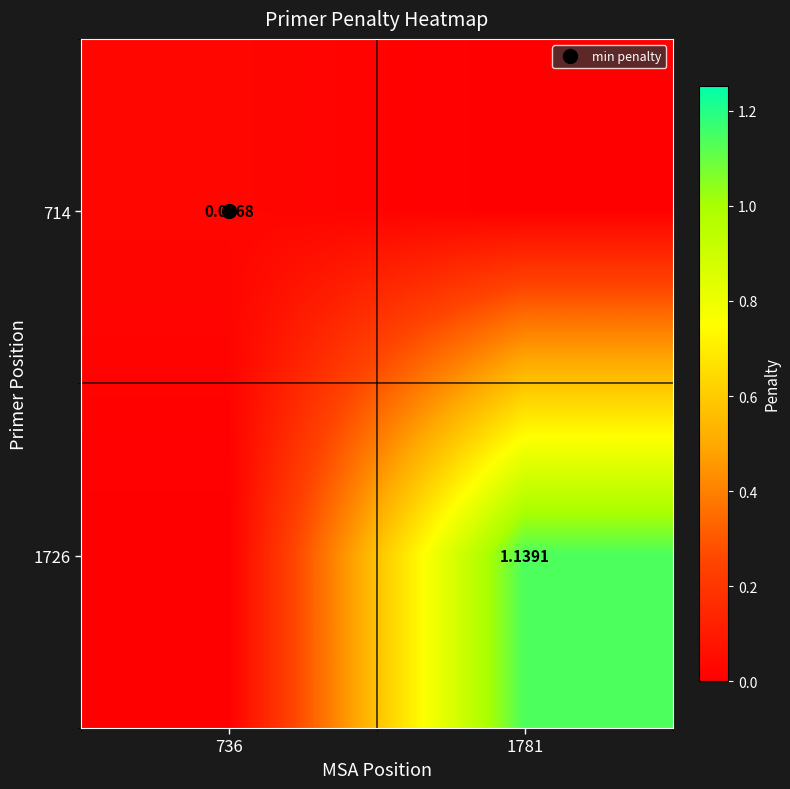

What is the maximum value shown in the chart?

1.1